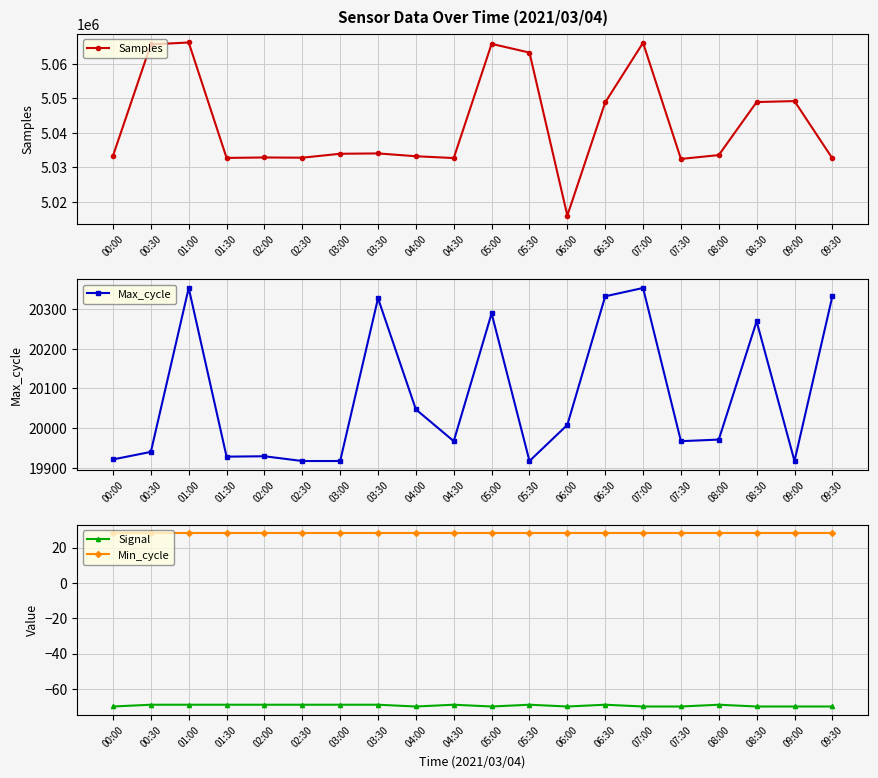

Reading left to right, extract all data points from this chart.

Samples: 00:00=5033326	00:30=5065658	01:00=5066210	01:30=5032707	02:00=5032837	02:30=5032772	03:00=5033916	03:30=5034012	04:00=5033194	04:30=5032670	05:00=5065813	05:30=5063283	06:00=5015983	06:30=5048819	07:00=5066128	07:30=5032415	08:00=5033528	08:30=5048923	09:00=5049201	09:30=5032578
Max_cycle: 00:00=19921	00:30=19940	01:00=20353	01:30=19928	02:00=19929	02:30=19917	03:00=19917	03:30=20327	04:00=20047	04:30=19967	05:00=20289	05:30=19917	06:00=20008	06:30=20332	07:00=20353	07:30=19967	08:00=19971	08:30=20269	09:00=19917	09:30=20332
Signal: 00:00=-70	00:30=-69	01:00=-69	01:30=-69	02:00=-69	02:30=-69	03:00=-69	03:30=-69	04:00=-70	04:30=-69	05:00=-70	05:30=-69	06:00=-70	06:30=-69	07:00=-70	07:30=-70	08:00=-69	08:30=-70	09:00=-70	09:30=-70
Min_cycle: 00:00=28	00:30=28	01:00=28	01:30=28	02:00=28	02:30=28	03:00=28	03:30=28	04:00=28	04:30=28	05:00=28	05:30=28	06:00=28	06:30=28	07:00=28	07:30=28	08:00=28	08:30=28	09:00=28	09:30=28